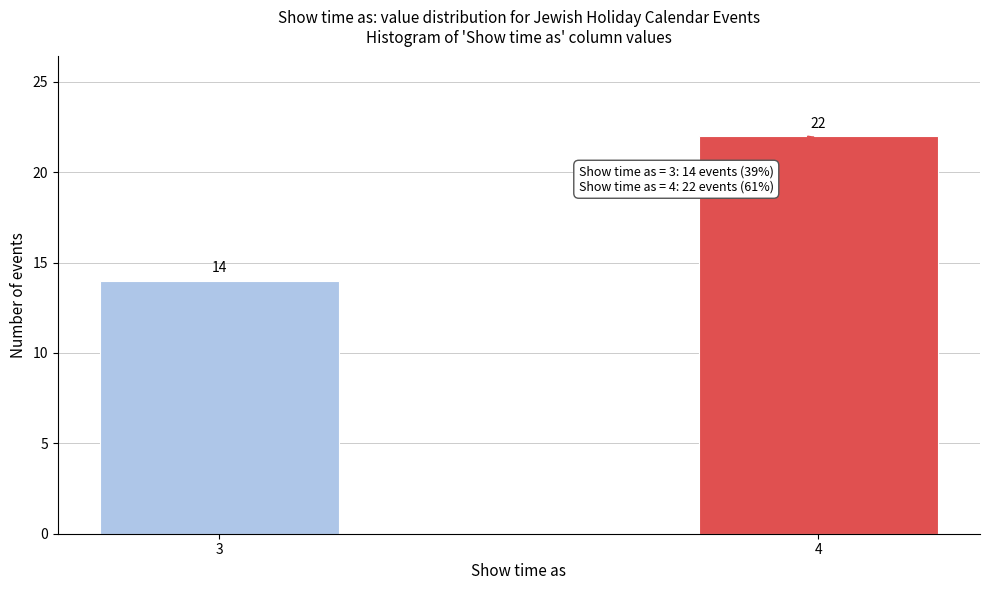

Reading right to left, list all the values displayed in this chart.

4=22	3=14